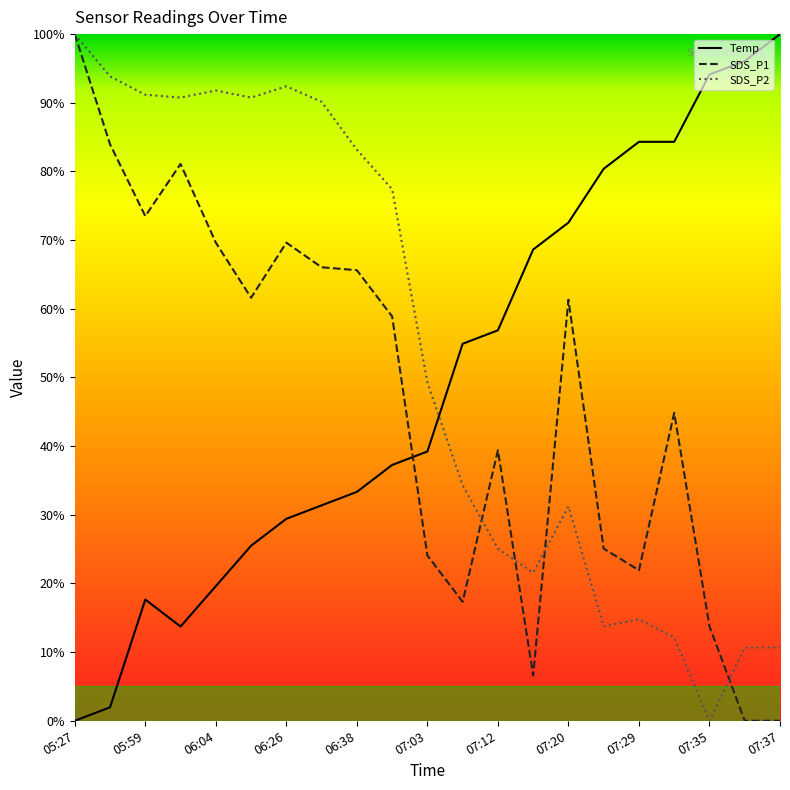

True or false: SDS_P1 and Temp cross at least once.

True